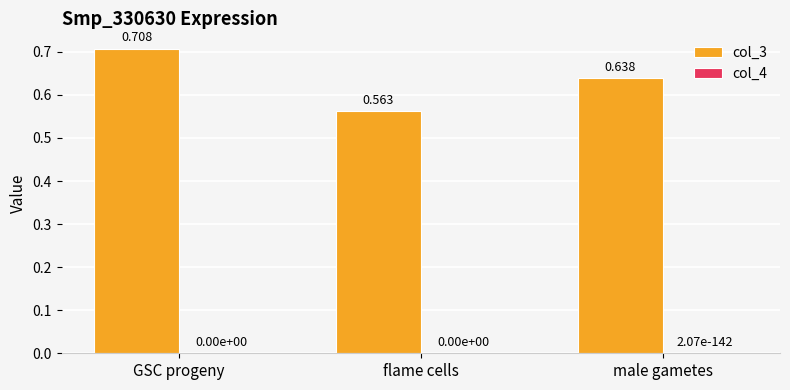

At which category is the sum across all series the highest?

GSC progeny